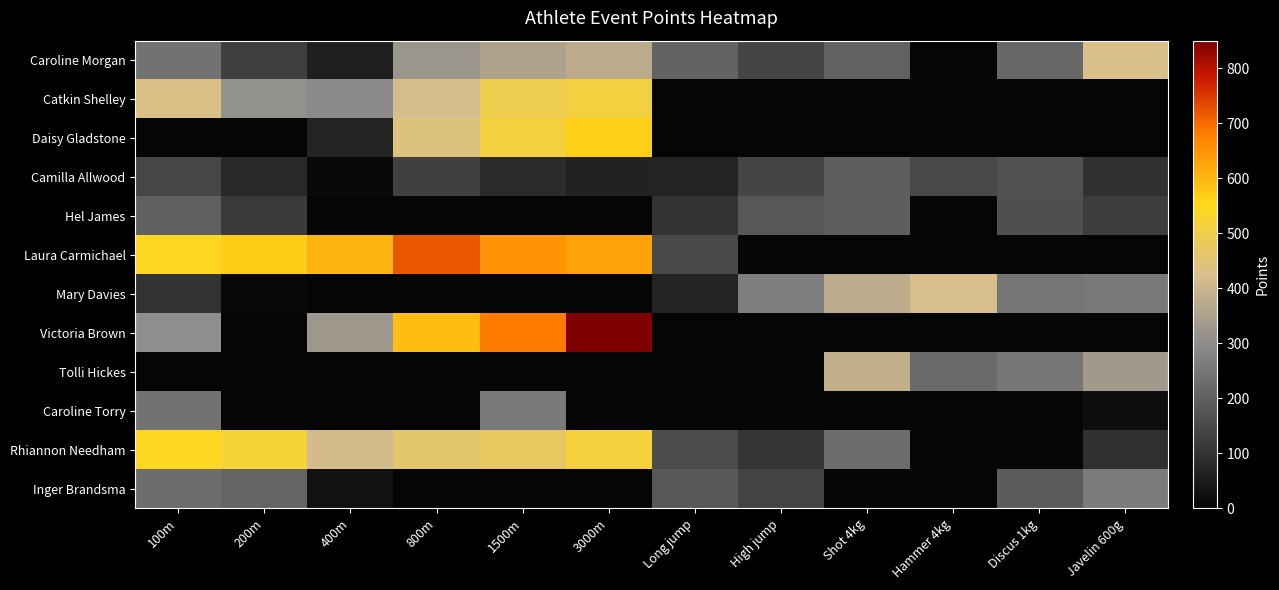

Which series changed the most between Long jump and Javelin 600g?

Tolli Hickes